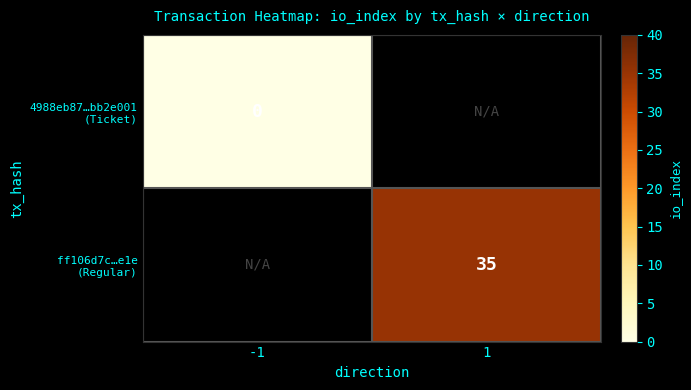

List the labels in order of 4988eb87…bb2e001 (Ticket) value, smallest first.

-1, 1